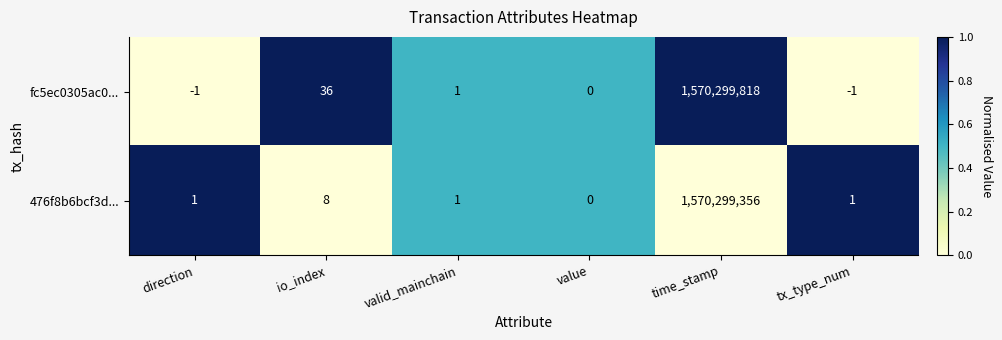

At which category is the sum across all series the highest?

time_stamp